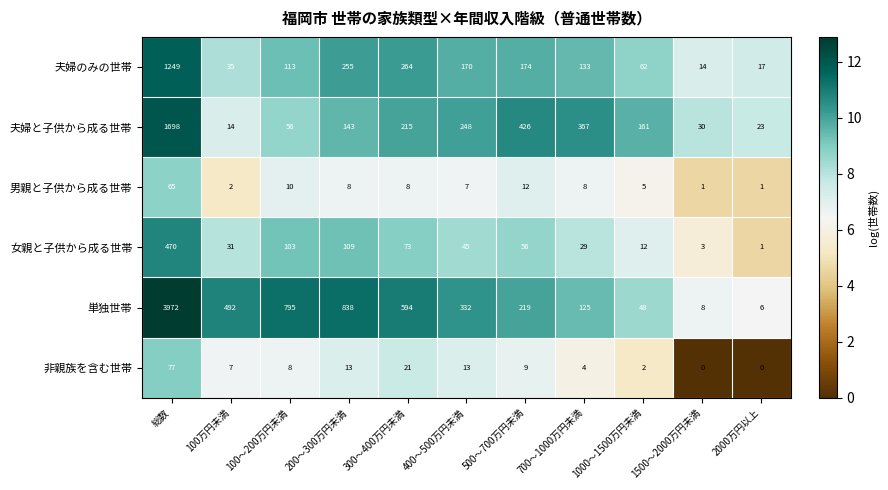

The value of 夫婦のみの世帯 at 400～500万円未満 is 47. True or false?

False